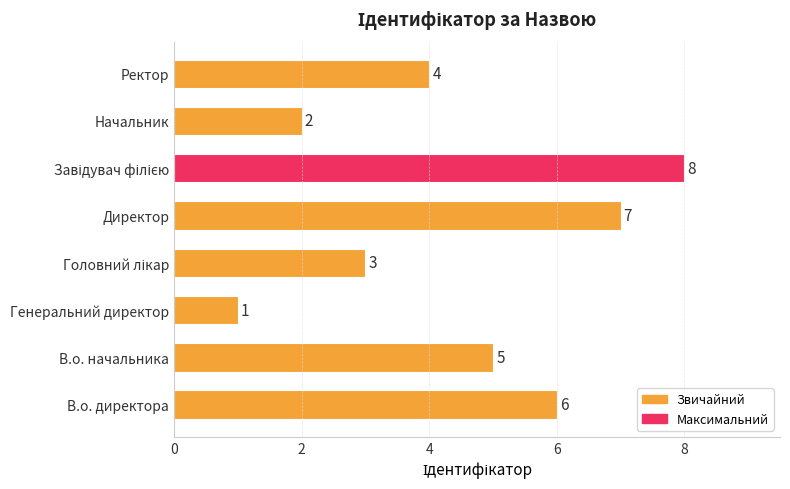

What is the greatest value displayed?

8